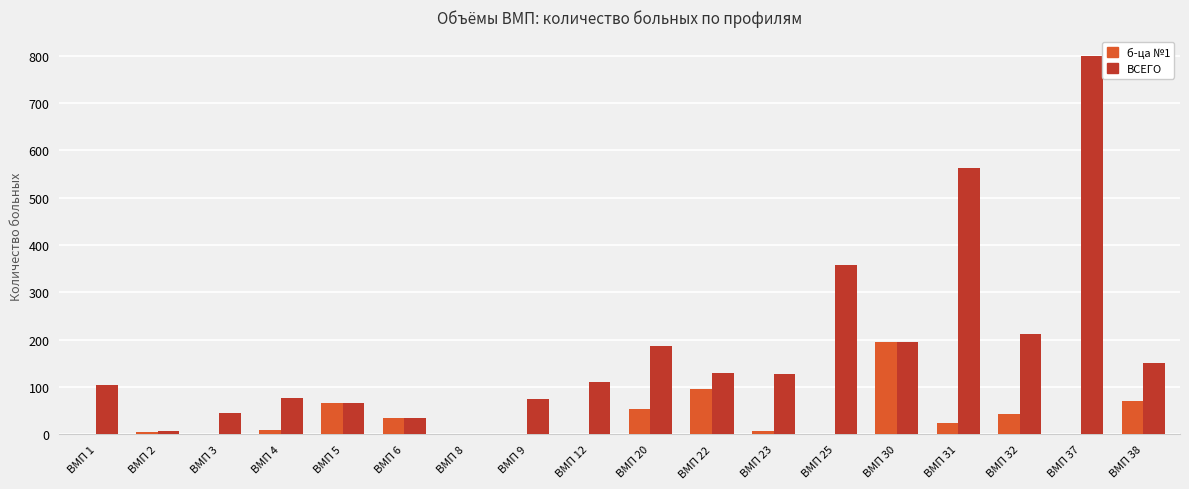

Which label corresponds to the largest value in the chart?

ВМП 37